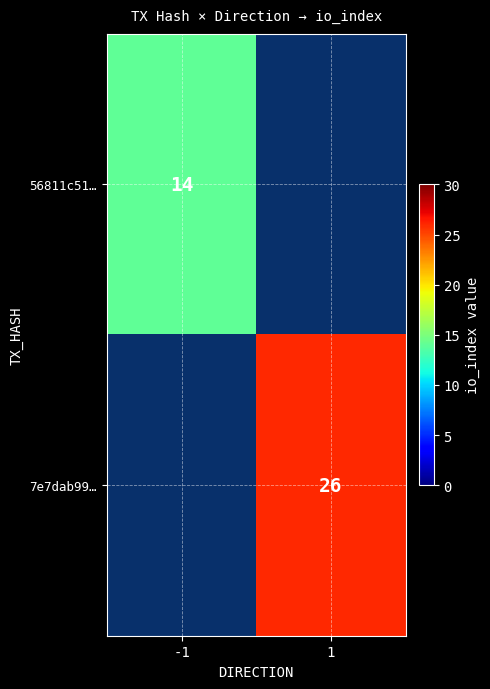

What is the minimum value for 56811c51…?

14.0